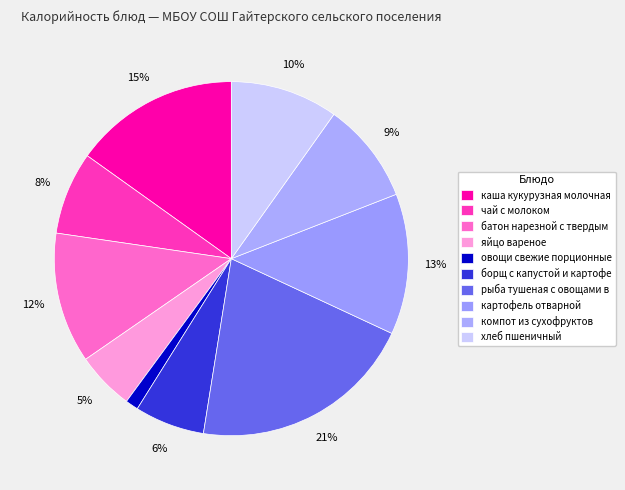

Count the number of slices in the pie.

10